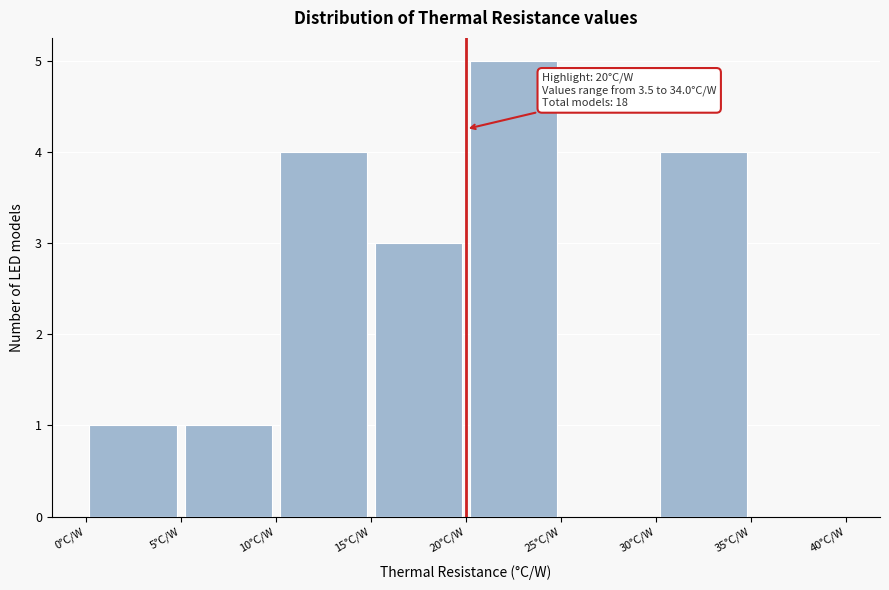

Which range on the x-axis has the tallest bar?

20 to 25